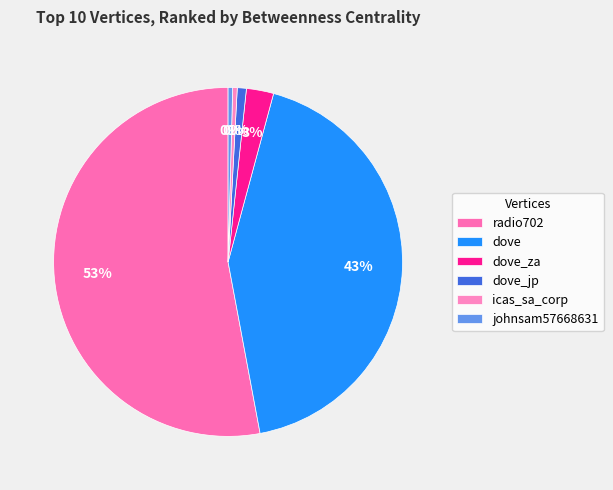

What is the smallest slice in the pie chart?

icas_sa_corp